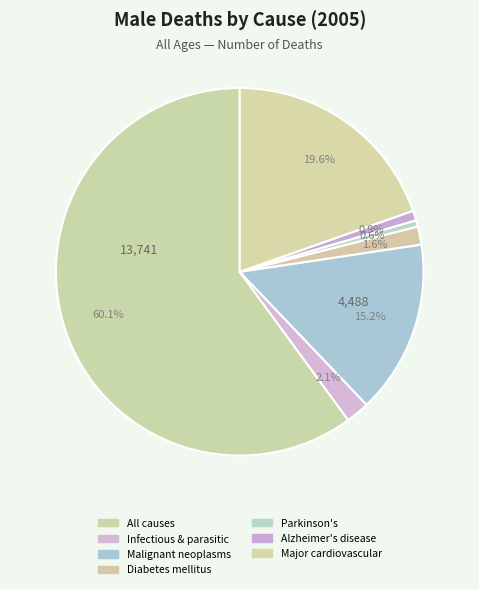

Is it true that Parkinson's is 1% of the pie?

True